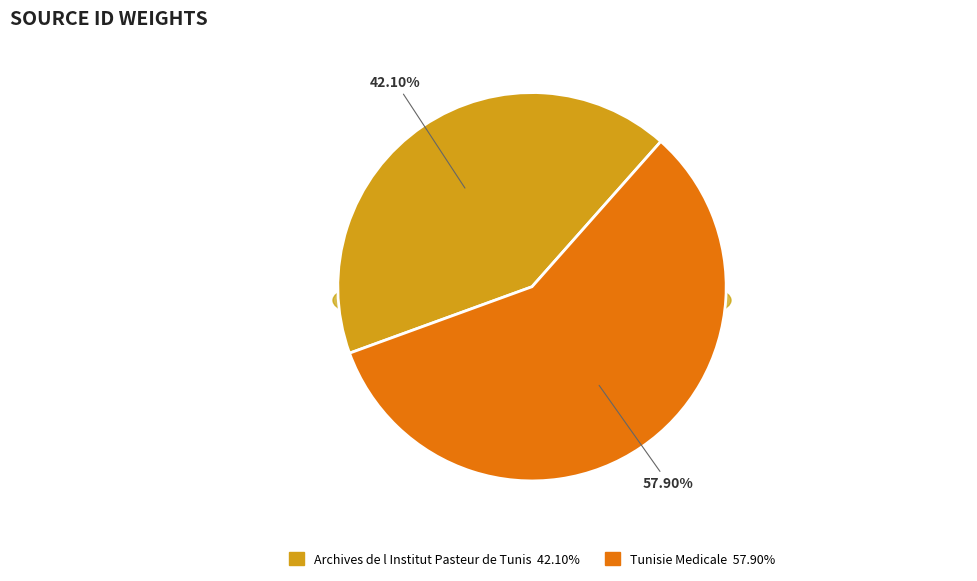

Approximately how many times larger is the value at Archives de l Institut Pasteur de Tunis compared to Tunisie Medicale?

0.7